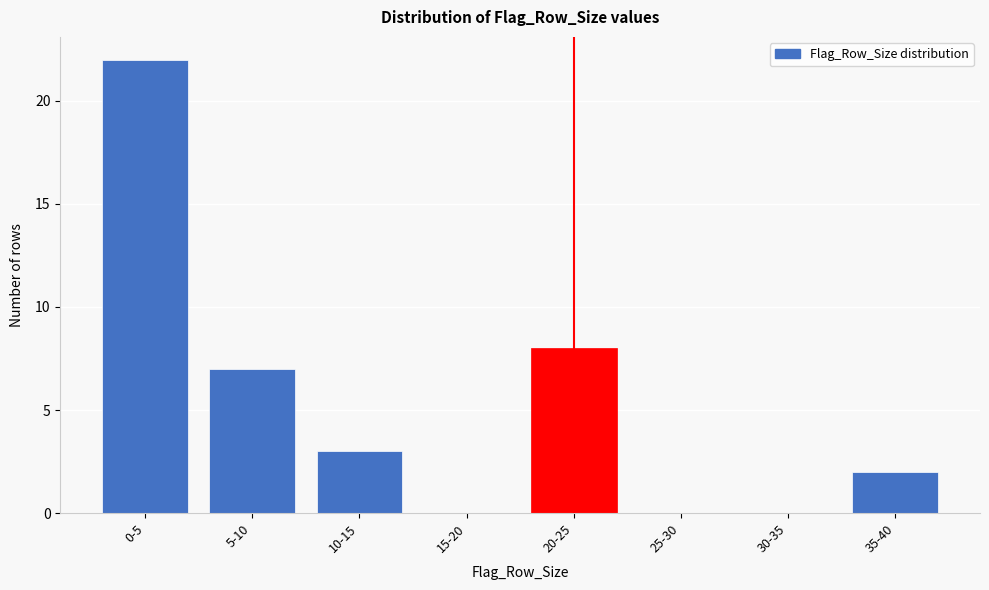

Reading left to right, extract all data points from this chart.

0-5=22	5-10=7	10-15=3	15-20=0	20-25=8	25-30=0	30-35=0	35-40=2